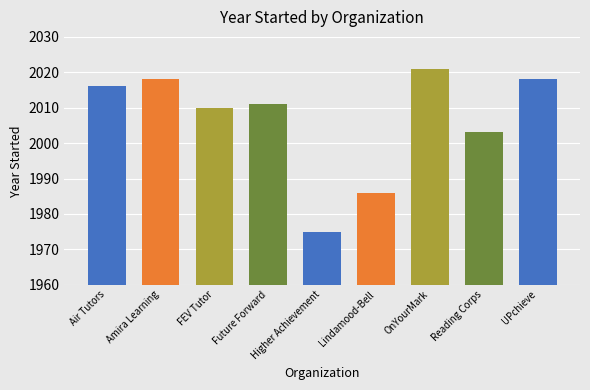

What is the difference between the maximum and minimum values?

46